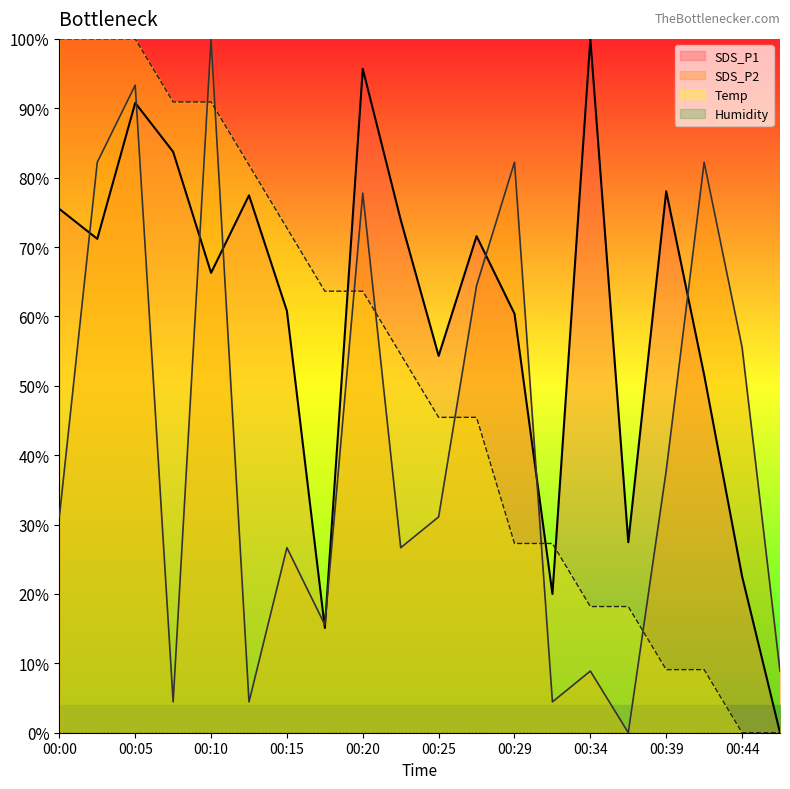

What is the highest value of the SDS_P2 series?

100.0